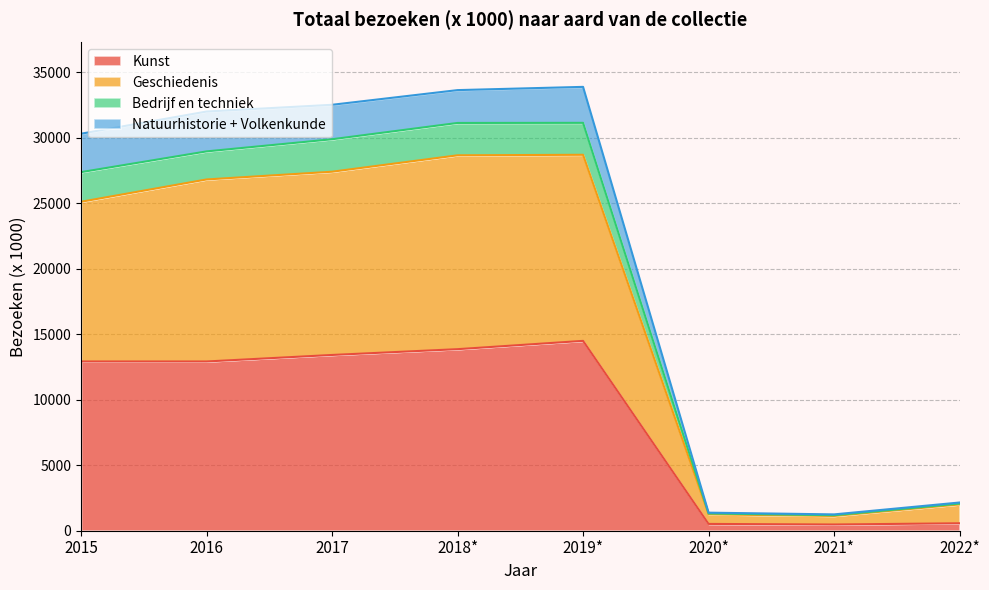

The Kunst series shows 12924 at 2016. True or false?

True